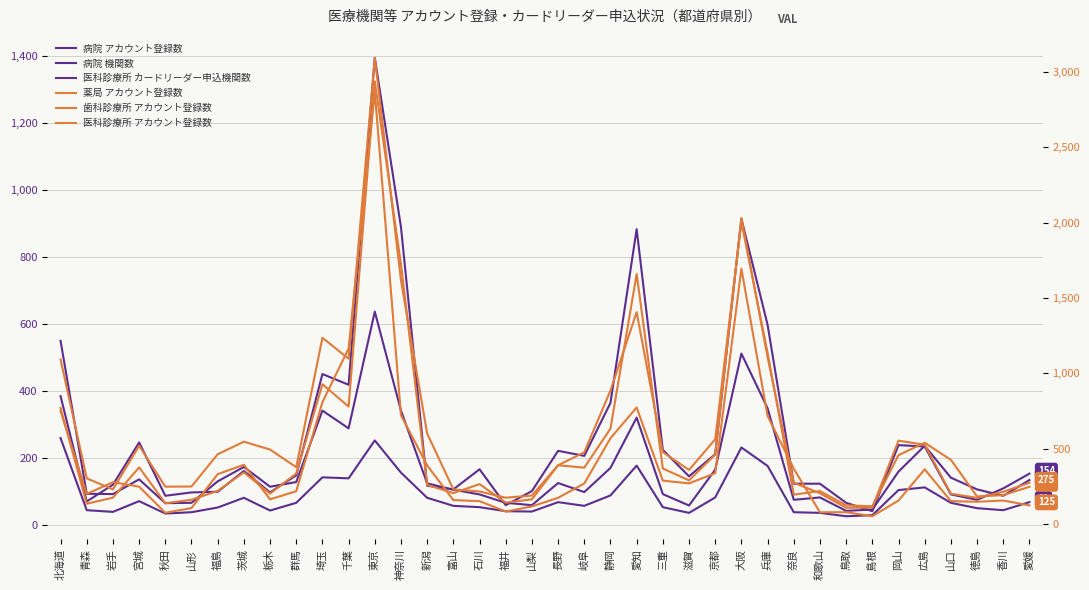

Is this an area chart (filled region under the line)?

No